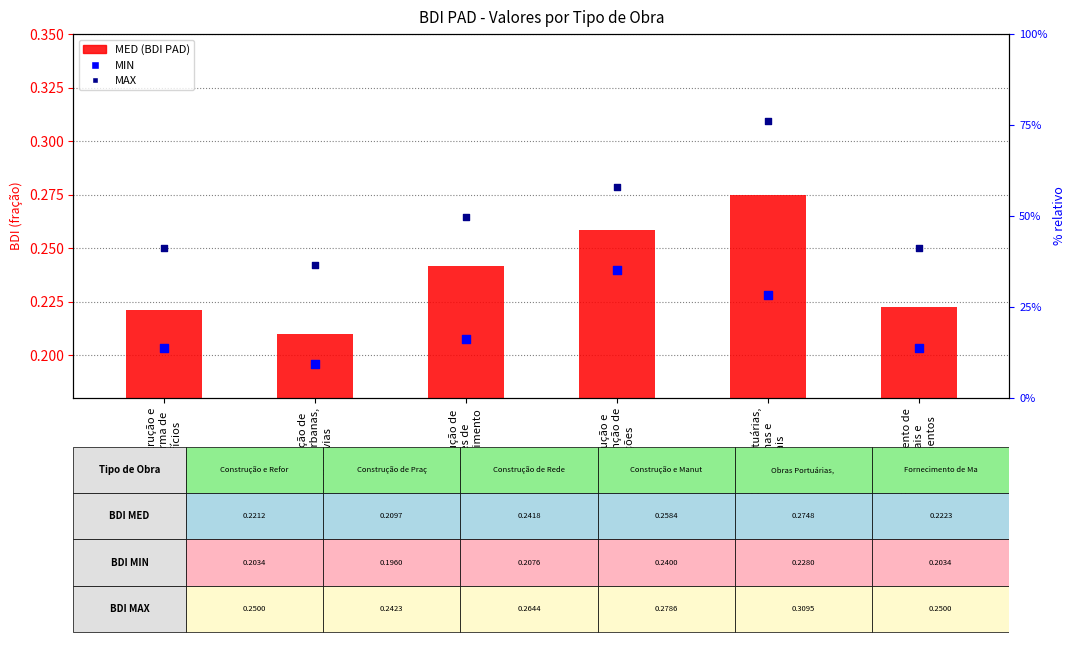

Which series reaches the maximum Y coordinate?

MAX